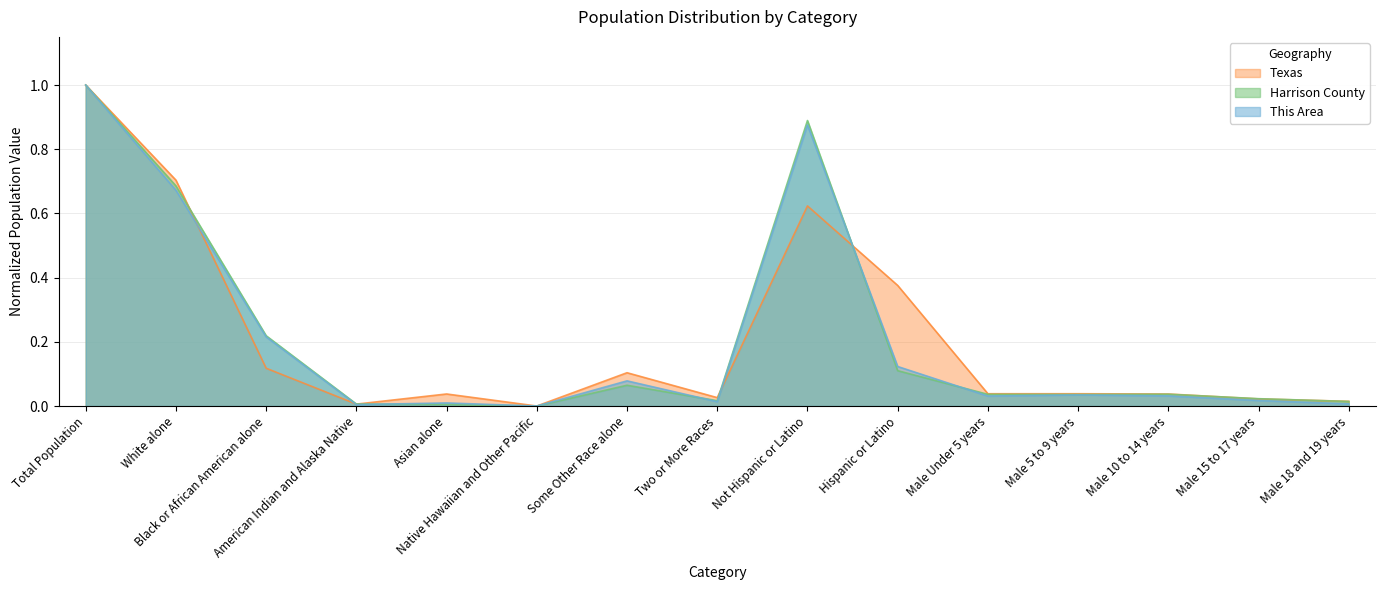

Which series has the largest range (max minus min)?

This Area